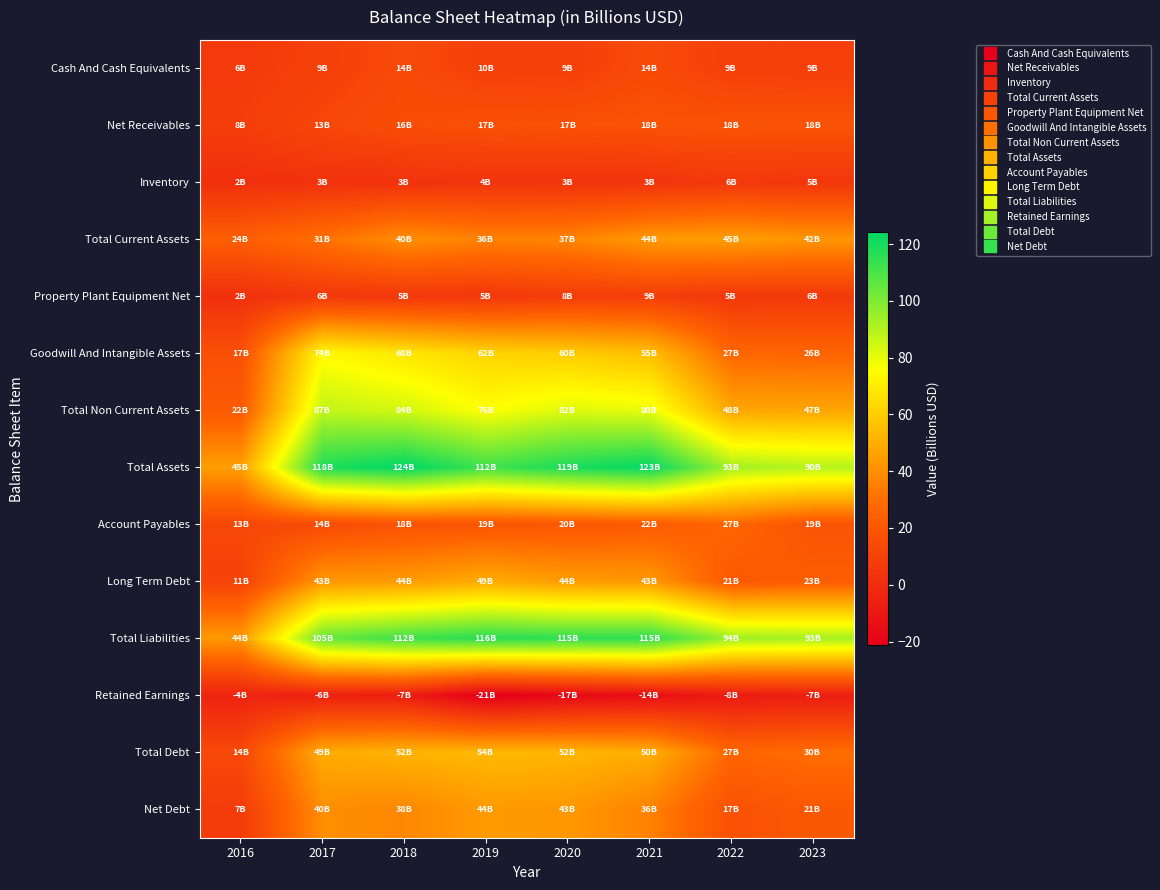

Reading left to right, what are all the values shown in this chart?

Cash And Cash Equivalents: 2016=6.3	2017=9.5	2018=13.9	2019=9.7	2020=9.3	2021=14.2	2022=9.5	2023=8.6
Net Receivables: 2016=7.8	2017=12.6	2018=15.6	2019=16.8	2020=17.4	2021=17.9	2022=18.1	2023=18.1
Inventory: 2016=1.6	2017=2.5	2018=2.7	2019=3.6	2020=3.3	2021=3.4	2022=5.9	2023=4.8
Total Current Assets: 2016=23.6	2017=30.8	2018=40.3	2019=36.1	2020=36.9	2021=43.6	2022=45.0	2023=42.4
Property Plant Equipment Net: 2016=1.6	2017=5.7	2018=5.4	2019=5.3	2020=7.8	2021=8.5	2022=5.4	2023=6.2
Goodwill And Intangible Assets: 2016=17.0	2017=74.0	2018=68.2	2019=62.4	2020=59.8	2021=55.3	2022=27.2	2023=26.1
Total Non Current Assets: 2016=21.5	2017=87.4	2018=83.9	2019=75.7	2020=82.0	2021=79.8	2022=47.7	2023=47.3
Total Assets: 2016=45.1	2017=118.2	2018=124.2	2019=111.8	2020=118.9	2021=123.4	2022=92.7	2023=89.6
Account Payables: 2016=12.9	2017=14.4	2018=18.3	2019=19.2	2020=20.1	2021=21.7	2022=27.1	2023=18.6
Long Term Debt: 2016=10.7	2017=43.1	2018=44.0	2019=49.2	2020=44.3	2021=43.4	2022=21.1	2023=23.0
Total Liabilities: 2016=43.5	2017=104.7	2018=112.1	2019=116.4	2020=115.1	2021=115.4	2022=94.3	2023=92.6
Retained Earnings: 2016=-3.9	2017=-5.6	2018=-6.9	2019=-21.3	2020=-16.9	2021=-13.8	2022=-8.2	2023=-6.7
Total Debt: 2016=13.6	2017=49.4	2018=51.9	2019=53.5	2020=52.5	2021=50.2	2022=27.0	2023=29.6
Net Debt: 2016=7.3	2017=39.9	2018=37.9	2019=43.8	2020=43.2	2021=36.0	2022=17.5	2023=21.0